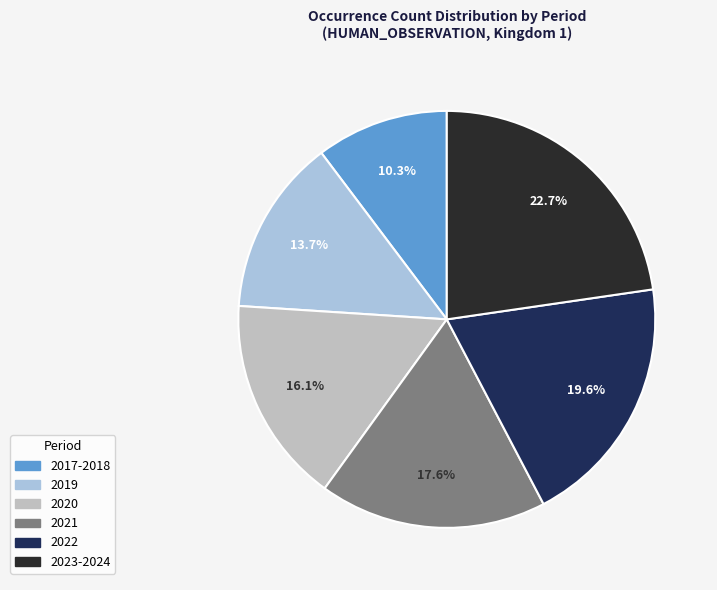

What is the change in value from 2021 to 2023-2024?

+30237